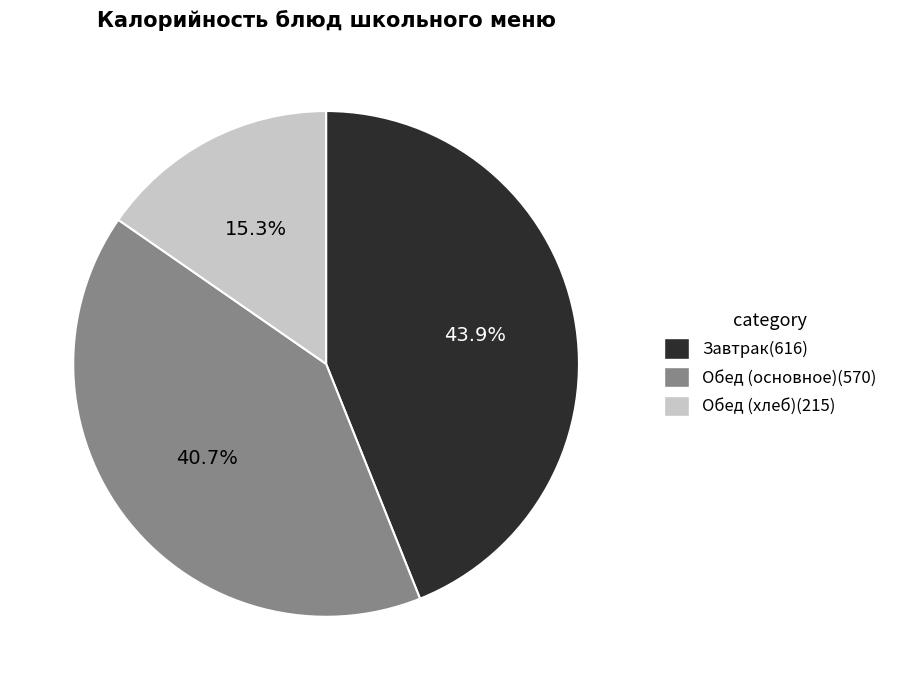

Is there any slice that represents more than half of the pie?

No